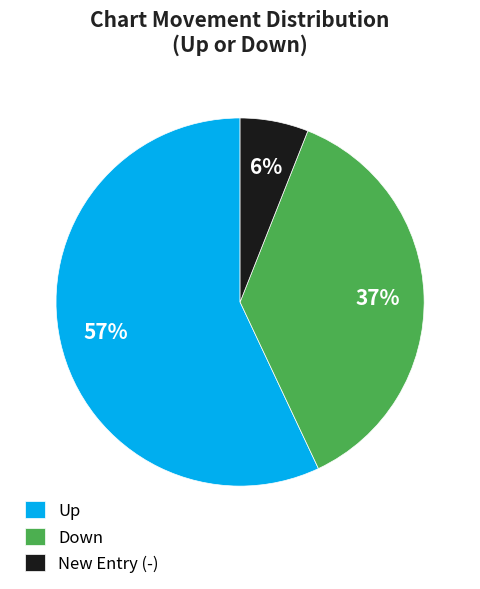

Which category has the biggest portion of the pie?

Up